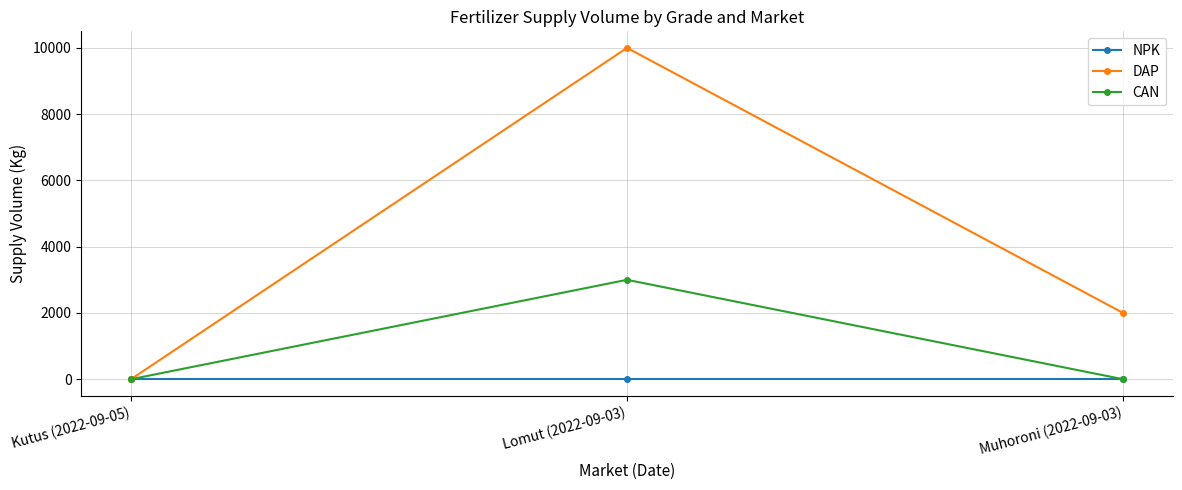

At how many categories does at least one series exceed 1117?

2